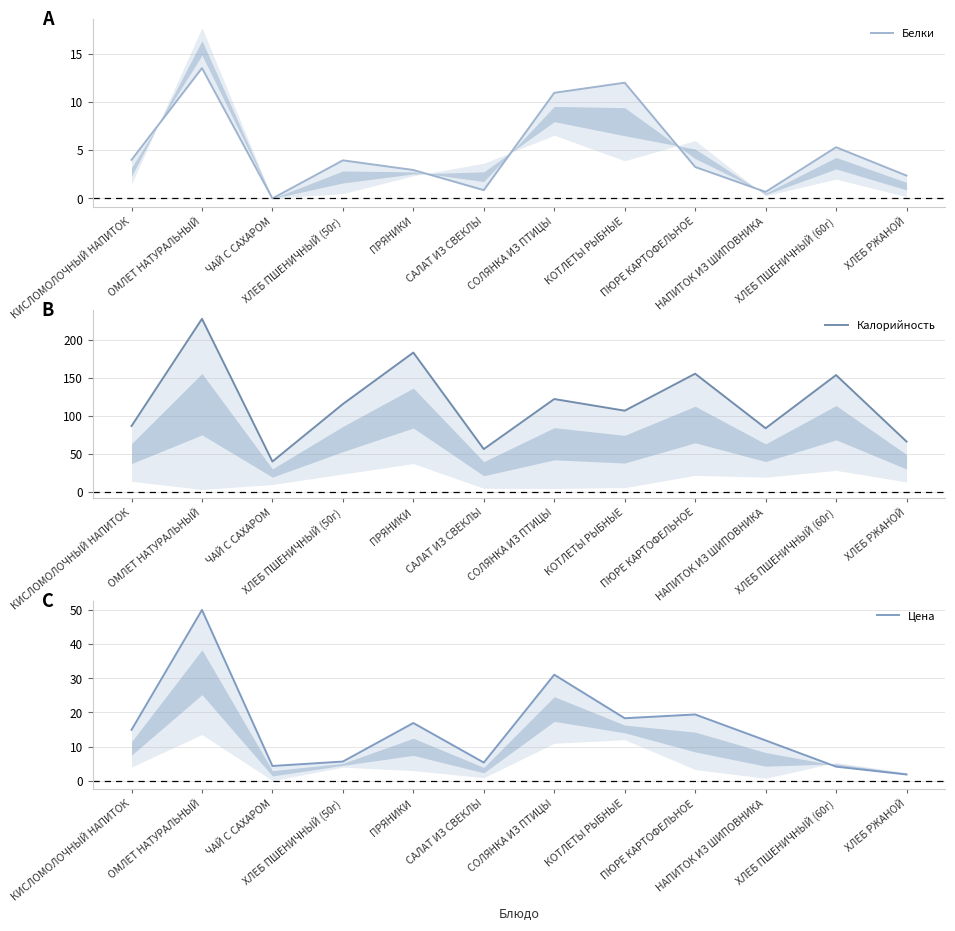

In Белки, how many points are higher than both neighbors (excluding endpoints)?

4